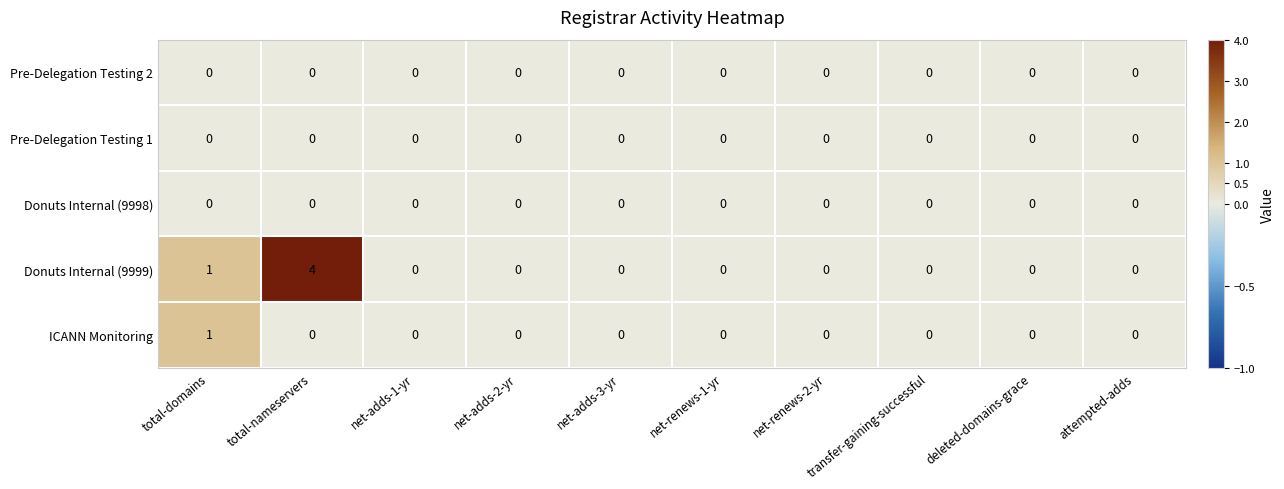

Which series has the largest range (max minus min)?

Donuts Internal (9999)